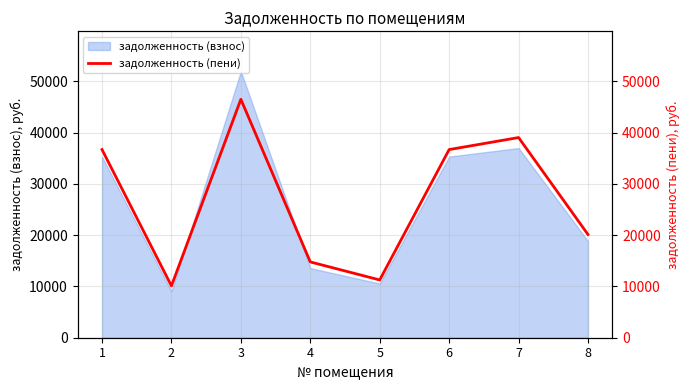

The value of задолженность (взнос) at 4 is 13580.0. True or false?

True